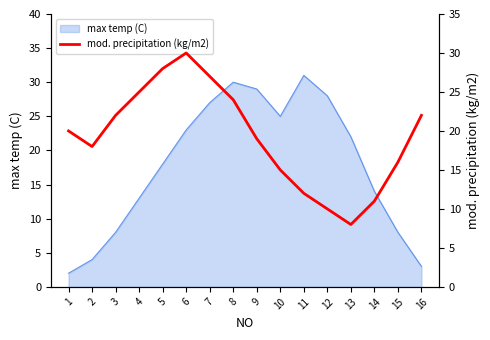

Is it true that max temp (C) equals 18 at 5?

True